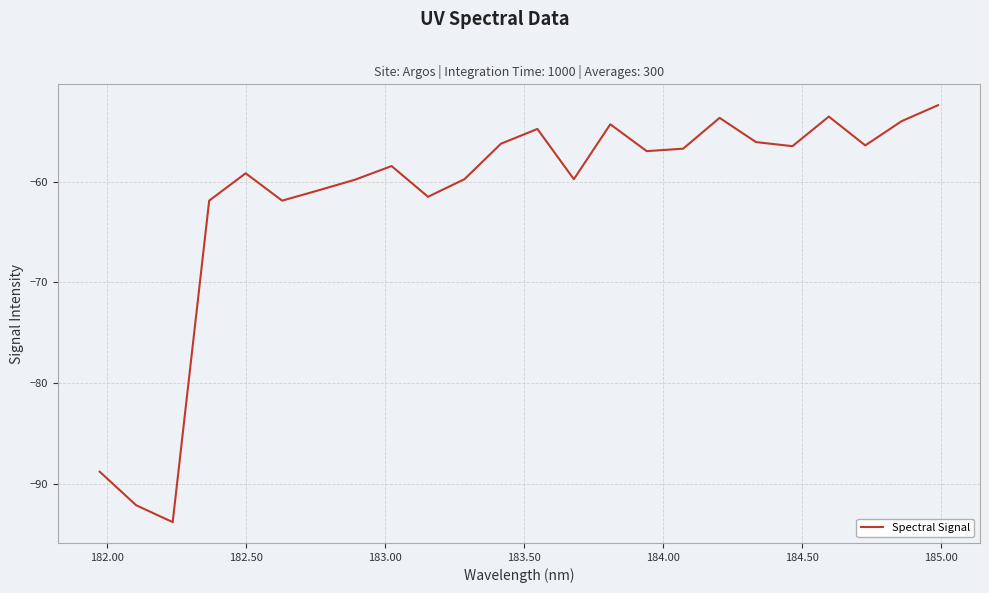

What is the difference between the maximum and minimum values?

41.4